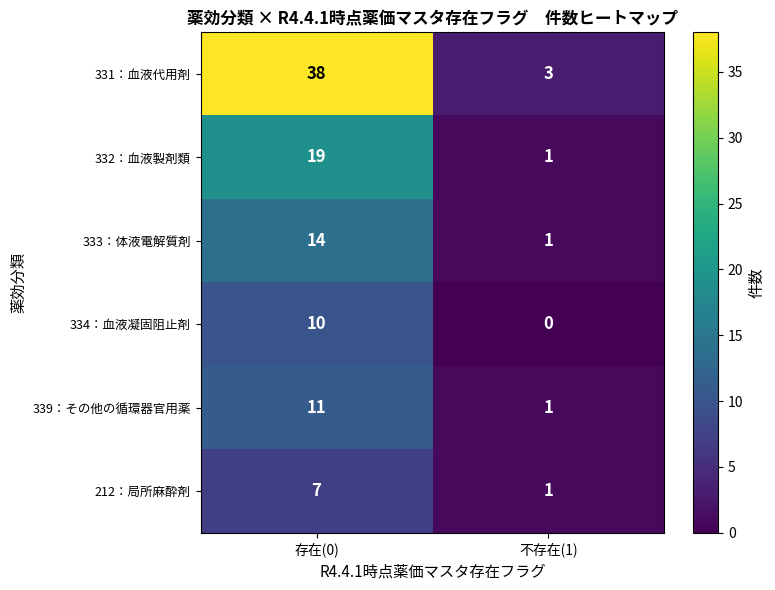

What is the approximate value of 331：血液代用剤 at 存在(0)?

38